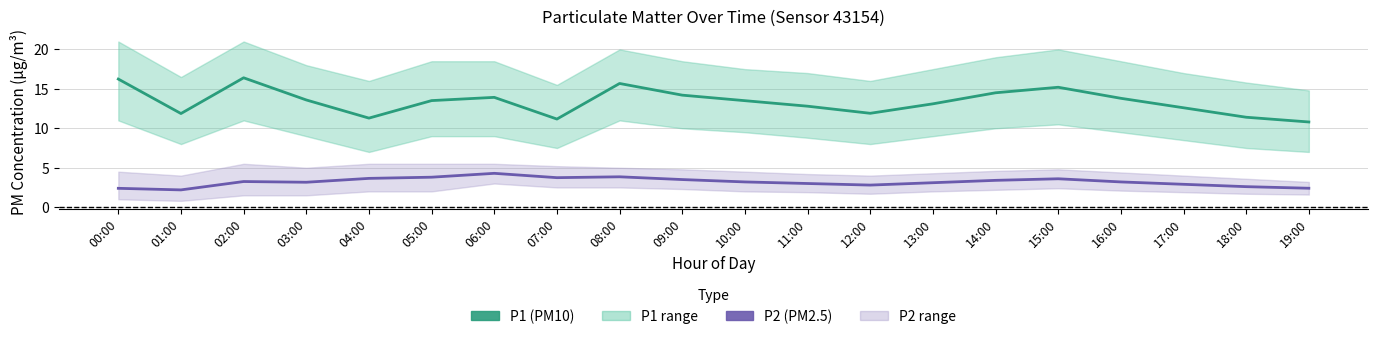

What value does the P1 series have at 11:00?

12.8